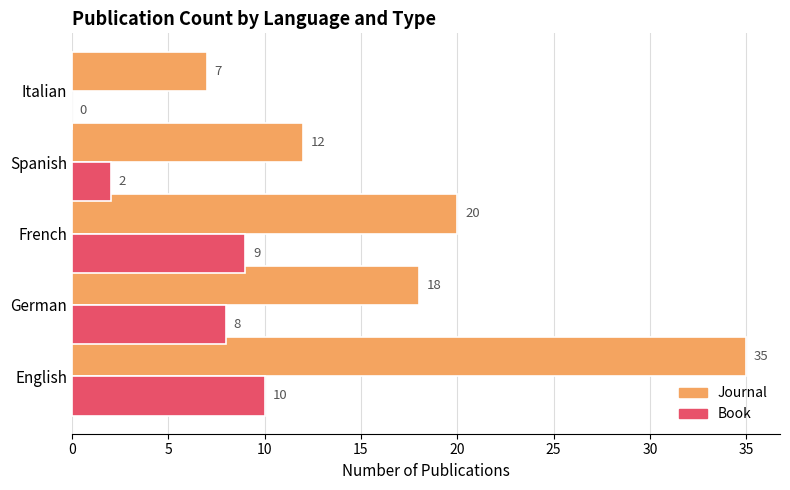

Where is Journal nearest to the value 21?

French